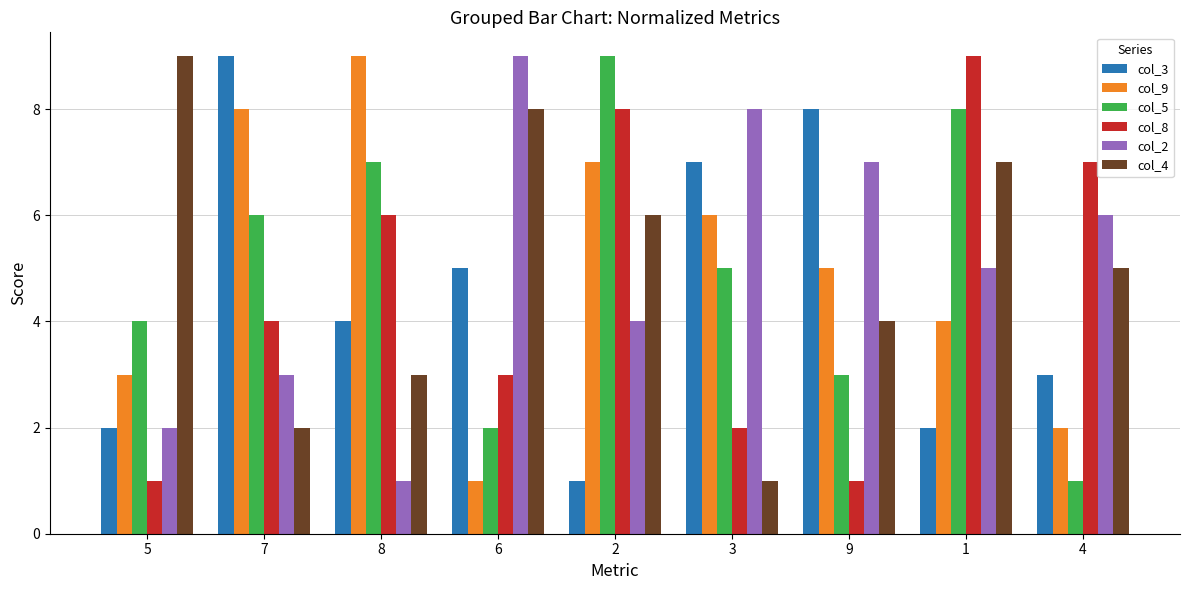

Where is col_3 nearest to the value 5?

6